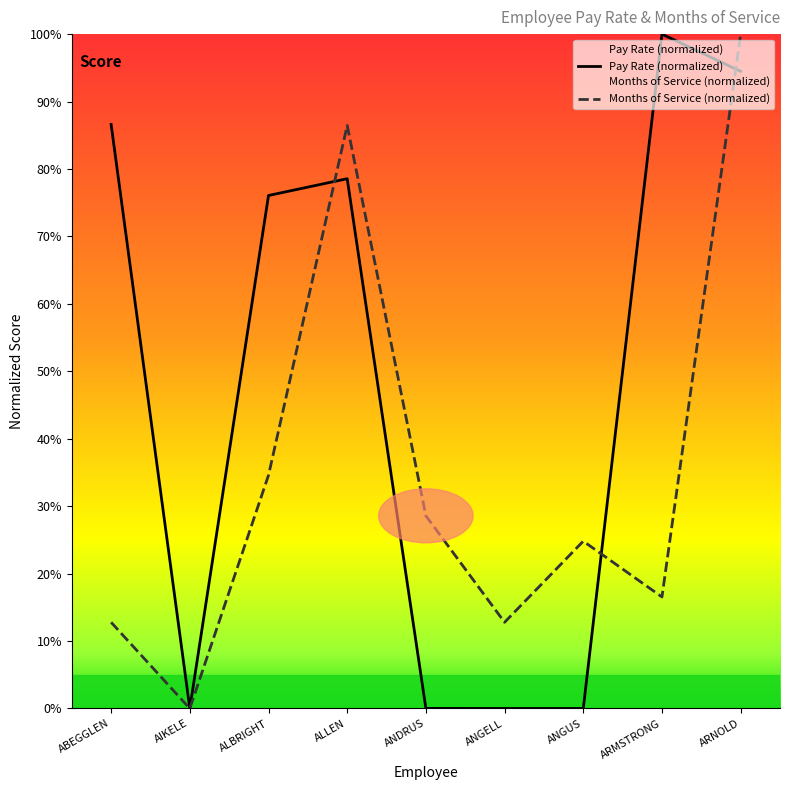

How many data points does each series have?

9